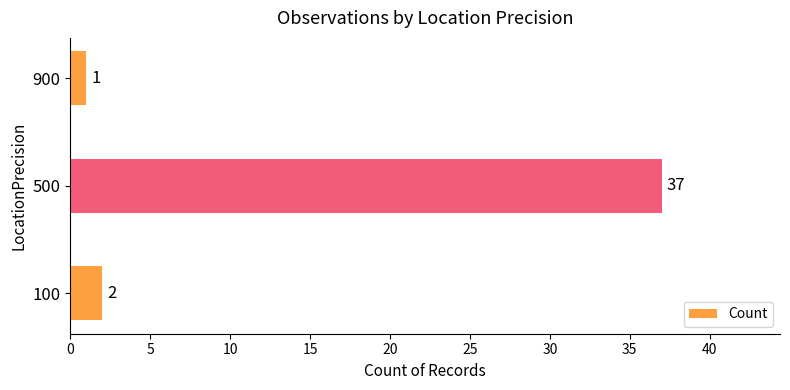

What is the maximum value shown in the chart?

37